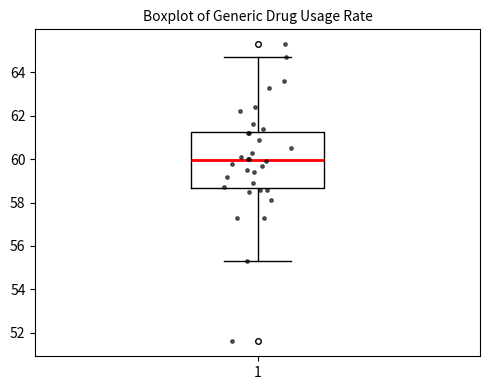

Where is the lower edge of the box at x = 1 on the y-axis? The values are not printed on the chart, so give them approximately, as read against the axis.

58.6